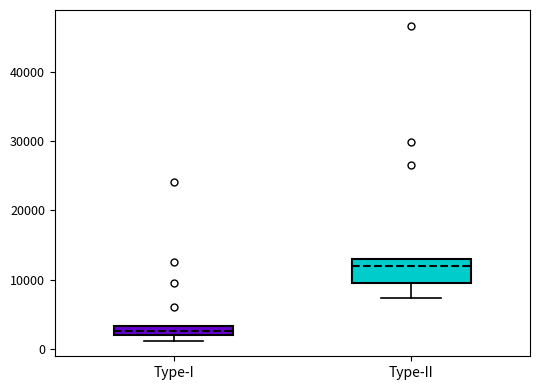

Which box is the tallest, from its lower edge to its upper edge?

Type-II